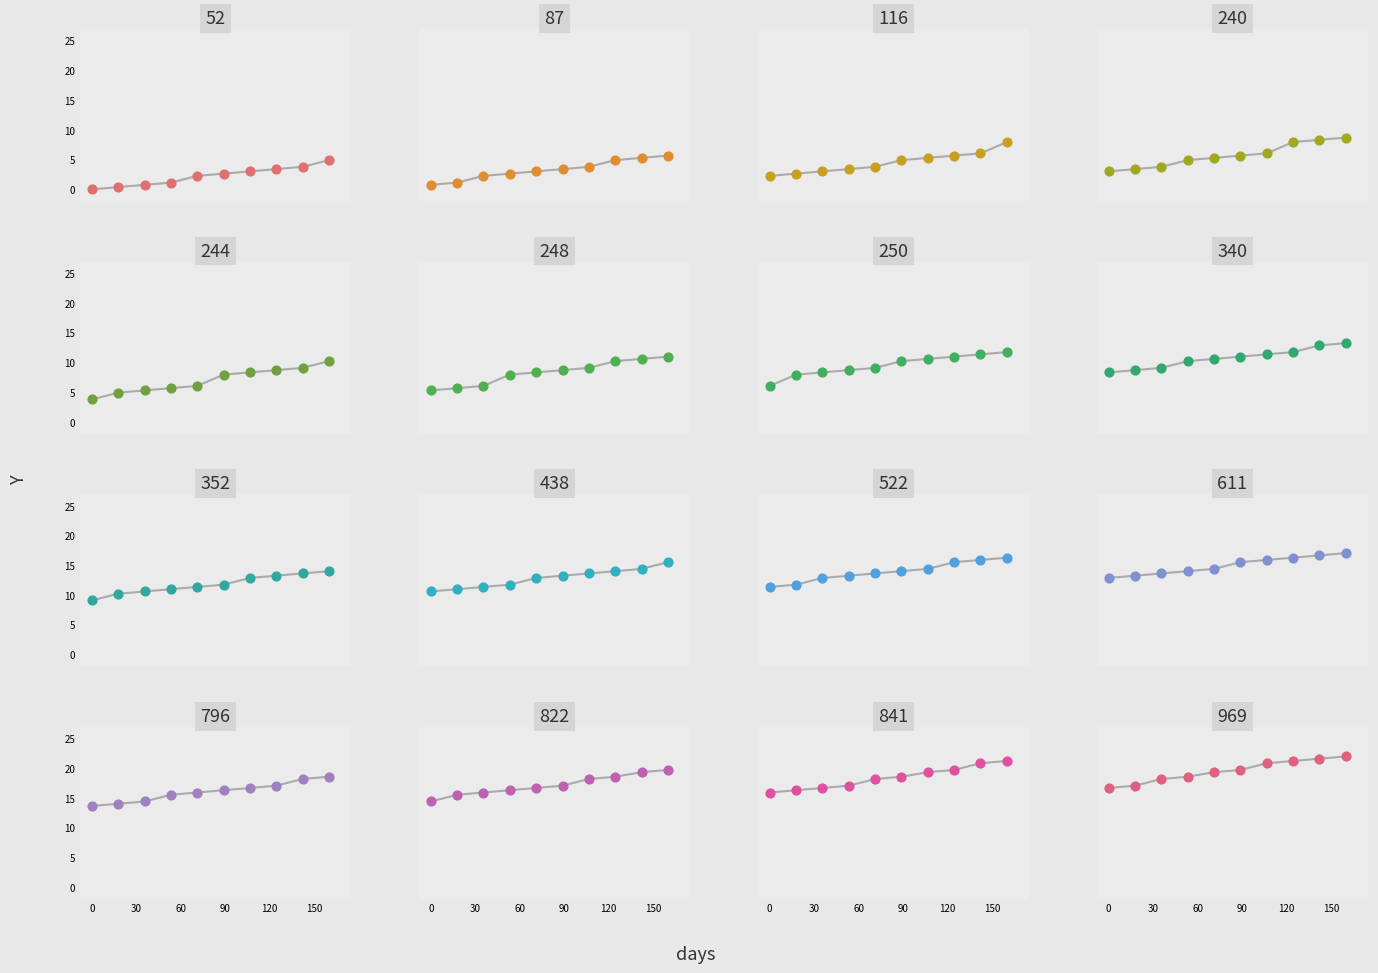

What is the ratio of the value at 0 to the value at 120?

0.9